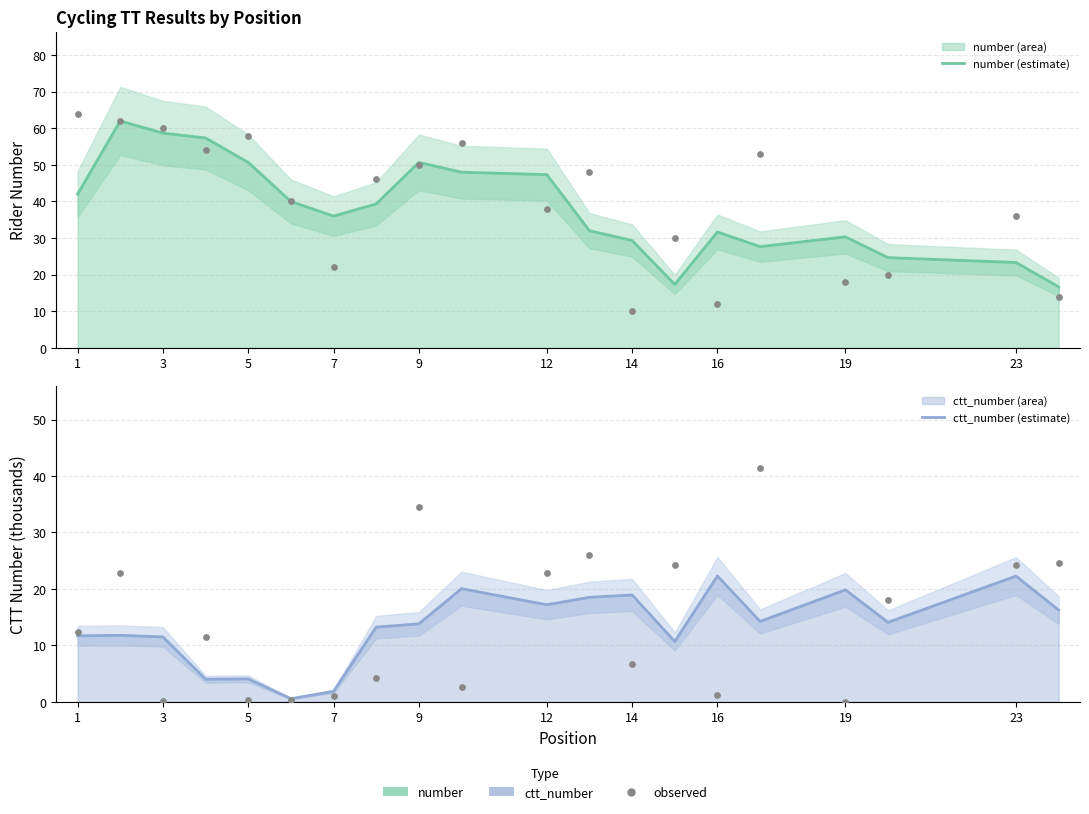

Which series has the largest total across all categories?

number (estimate)